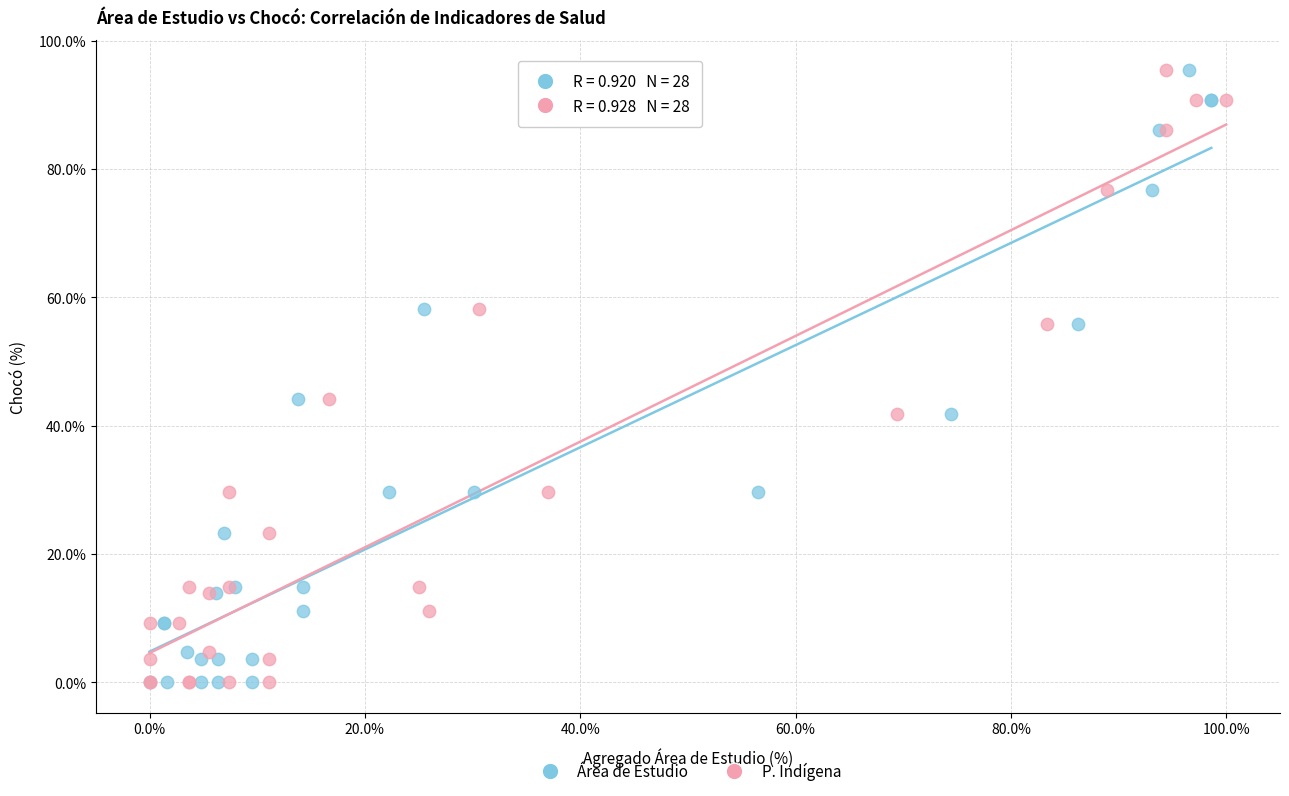

What are all the series names shown in the legend?

Área de Estudio, P. Indígena